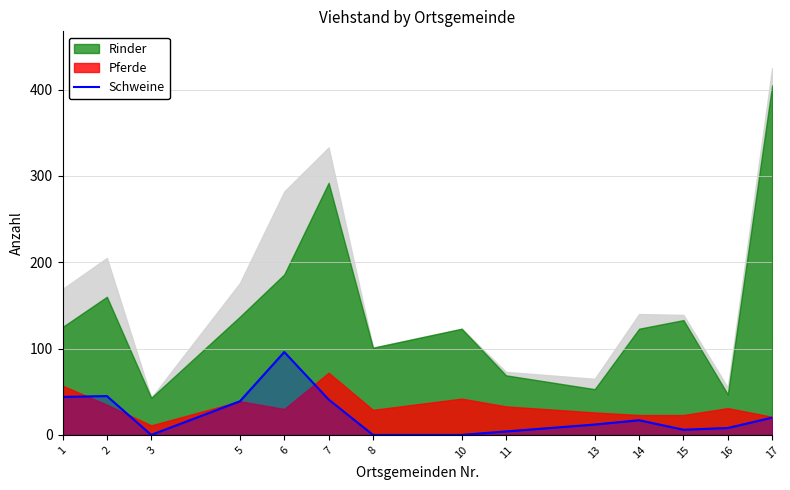

How many data points does each series have?

14